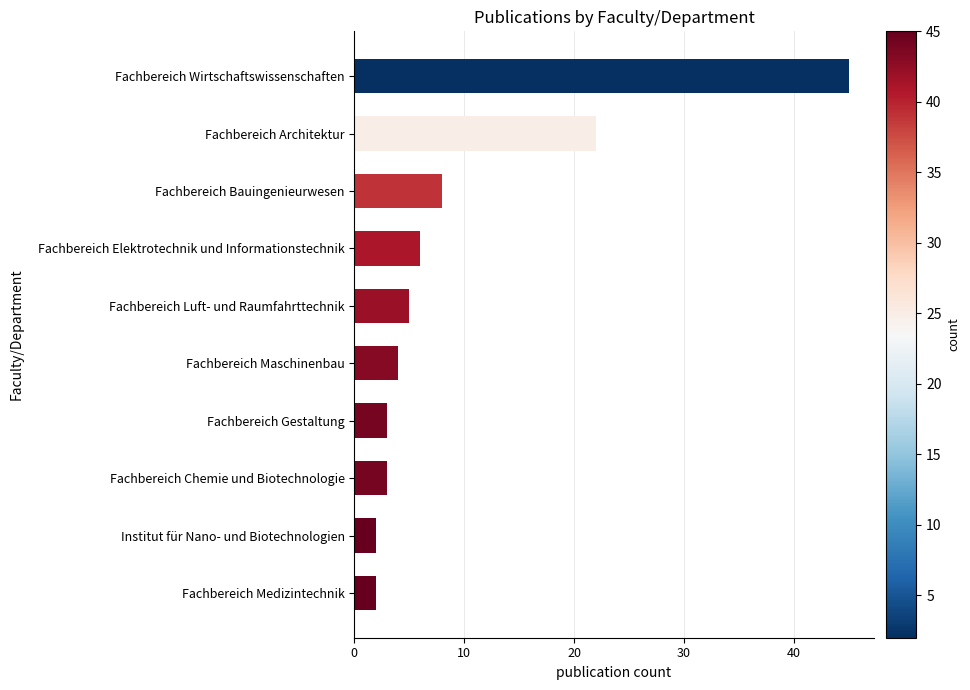

What value does the data have at Fachbereich Wirtschaftswissenschaften?

45